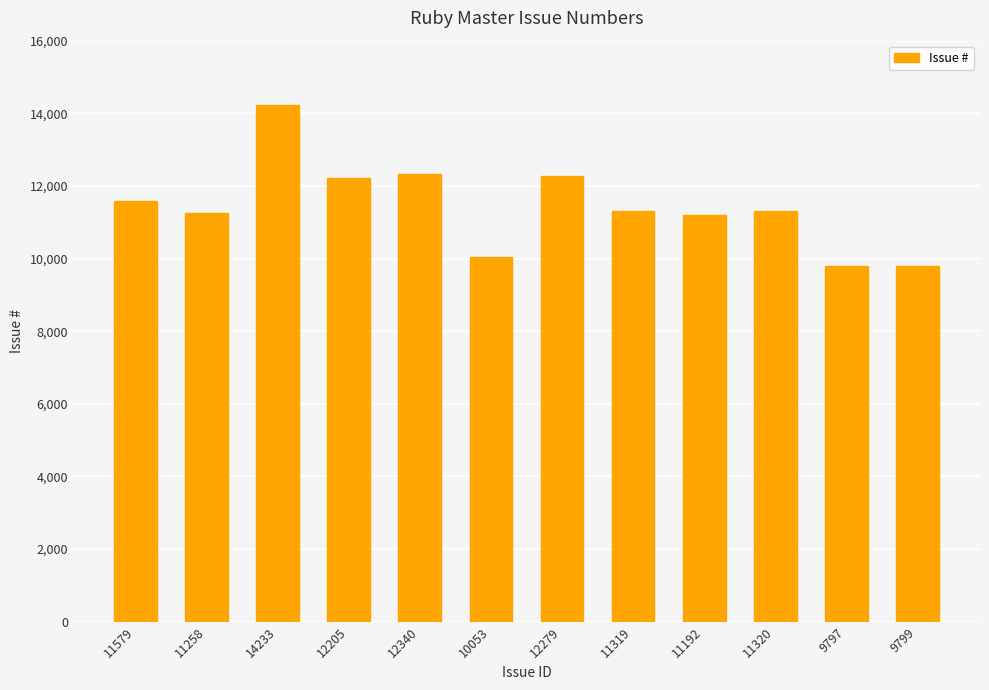

What position from the right is 11320?

3